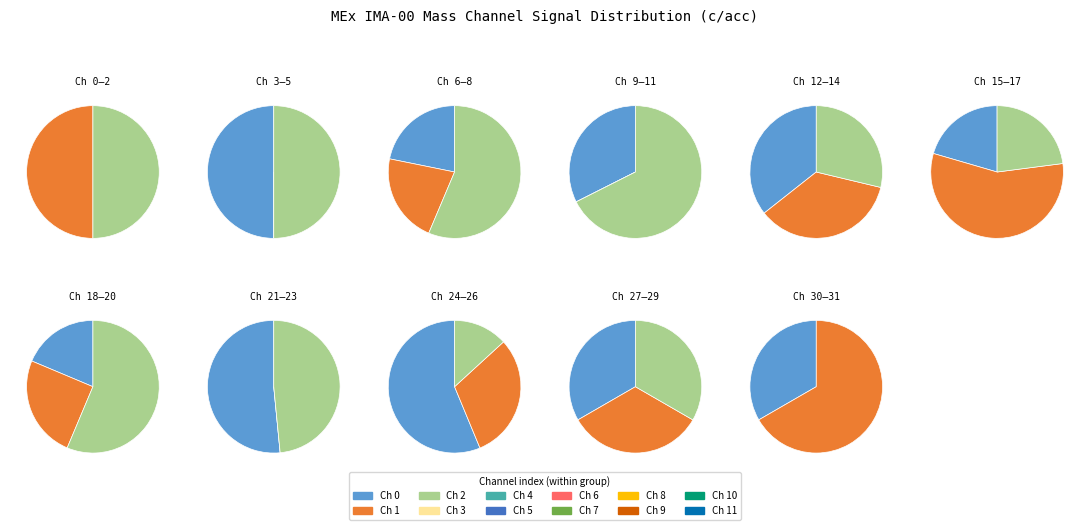

Rank the categories by value from lowest to highest.

Mass Channel 0, Mass Channel 4, Mass Channel 10, Mass Channel 22, Mass Channel 1, Mass Channel 2, Mass Channel 3, Mass Channel 5, Mass Channel 30, Mass Channel 6, Mass Channel 7, Mass Channel 9, Mass Channel 27, Mass Channel 28, Mass Channel 29, Mass Channel 31, Mass Channel 26, Mass Channel 11, Mass Channel 14, Mass Channel 8, Mass Channel 12, Mass Channel 13, Mass Channel 25, Mass Channel 15, Mass Channel 17, Mass Channel 18, Mass Channel 19, Mass Channel 24, Mass Channel 23, Mass Channel 21, Mass Channel 16, Mass Channel 20